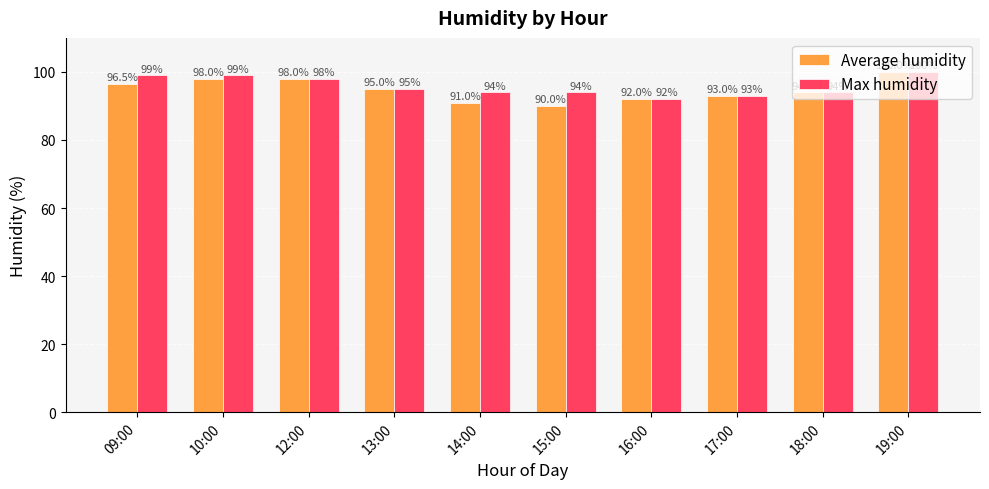

What is the label of the 6th bar from the right?

14:00